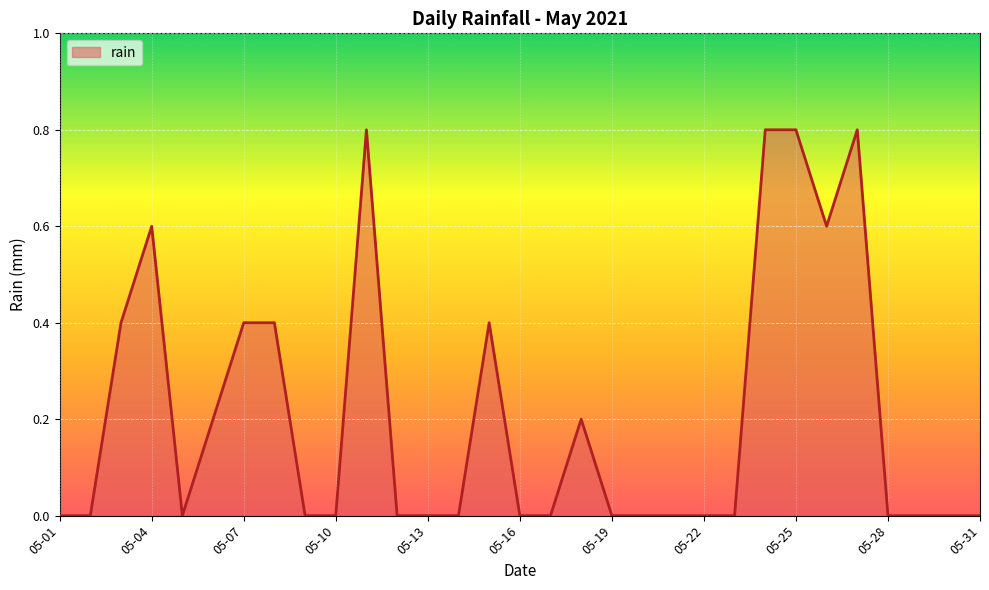

How many points are lower than both their immediate neighbors (excluding endpoints)?

2